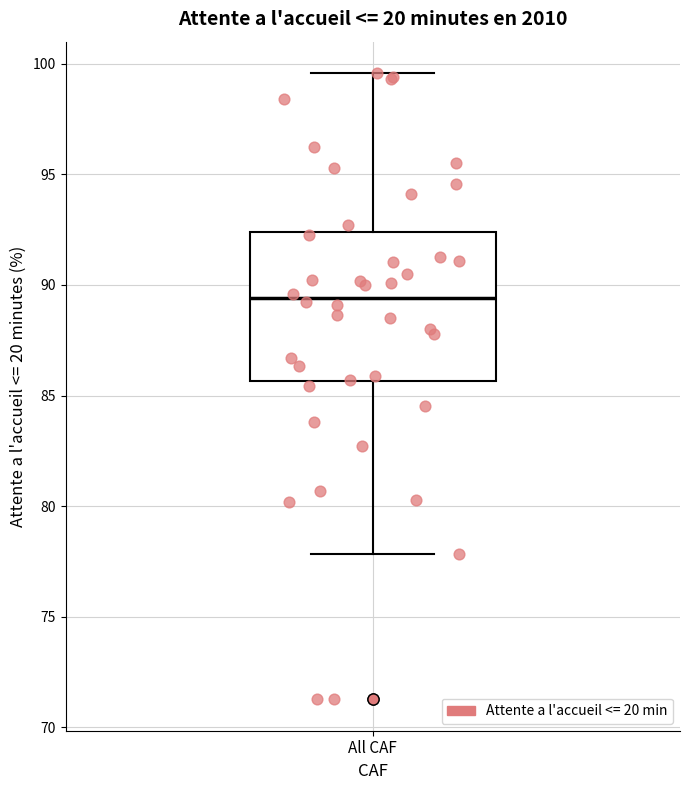

Transcribe this box plot: give where the median line is, the range the box spans, and where the two whiskers end, as read against the y-axis. The values are not printed on the chart, so give them approximately, as read against the axis.

median 89.5, box 85.5 to 92.5, whiskers 78.0 to 99.5